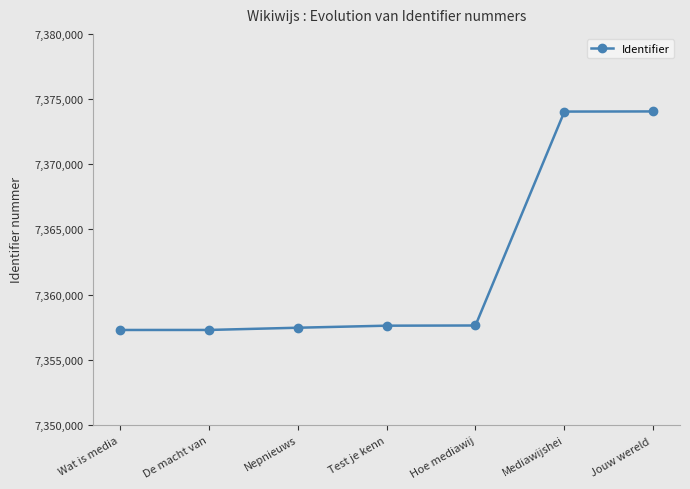

The chart shows a value of 7357453 at Nepnieuws. True or false?

True